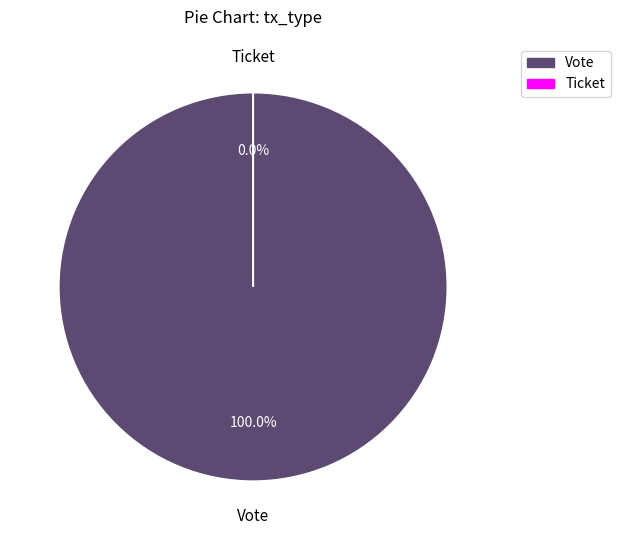

To the nearest percent, what is the difference between the largest and smallest slice percentages?

100%